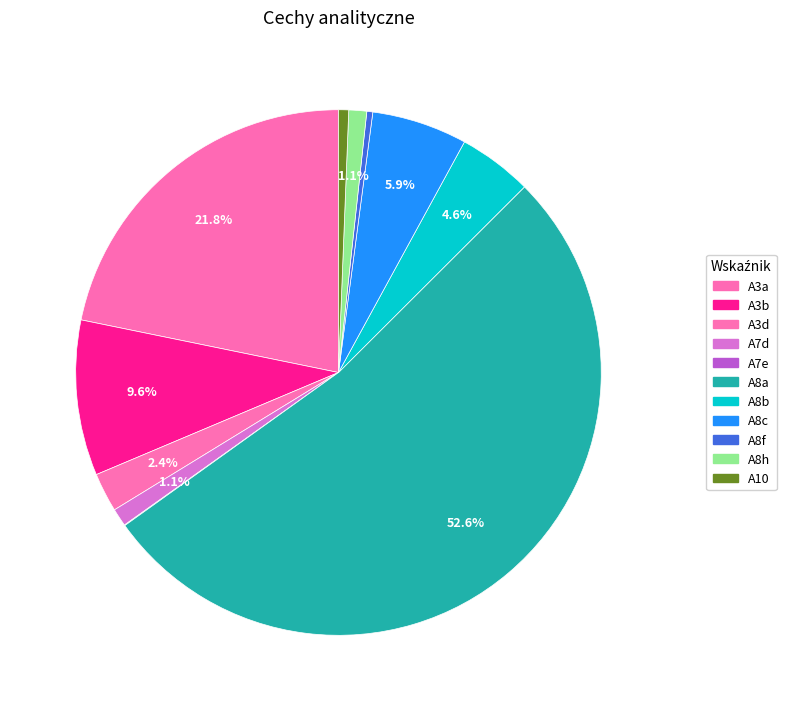

To the nearest percent, what is the difference between the largest and smallest slice percentages?

53%